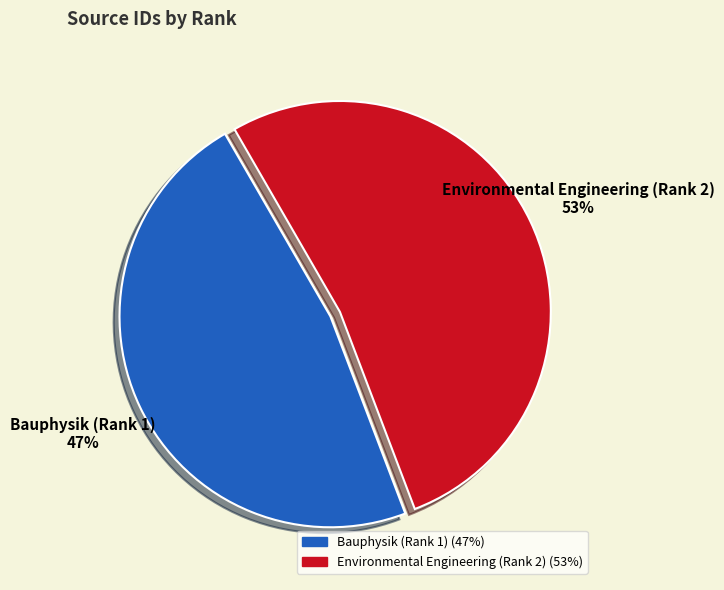

What percentage is the Bauphysik (Rank 1) slice, to the nearest percent?

47%